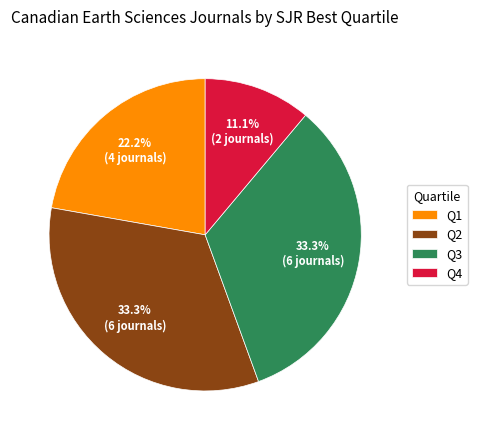

What percentage is NOT represented by Q4?

88.9%